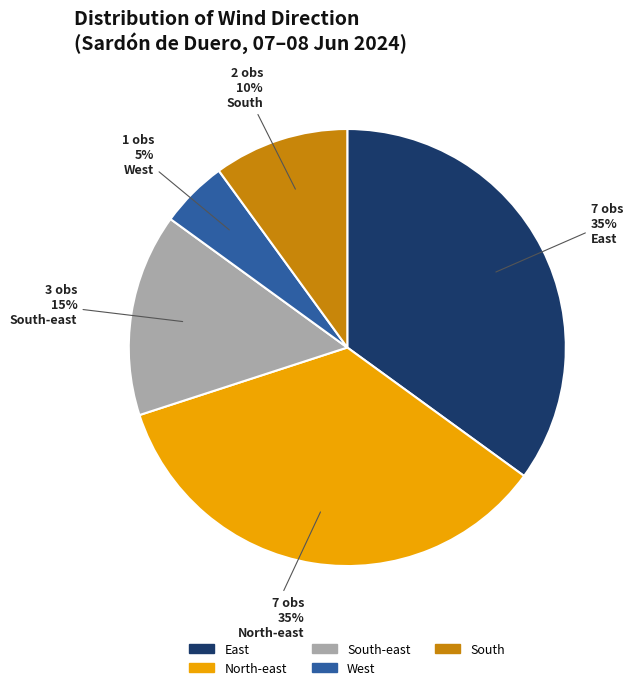

To the nearest percent, what is the average slice percentage?

20%